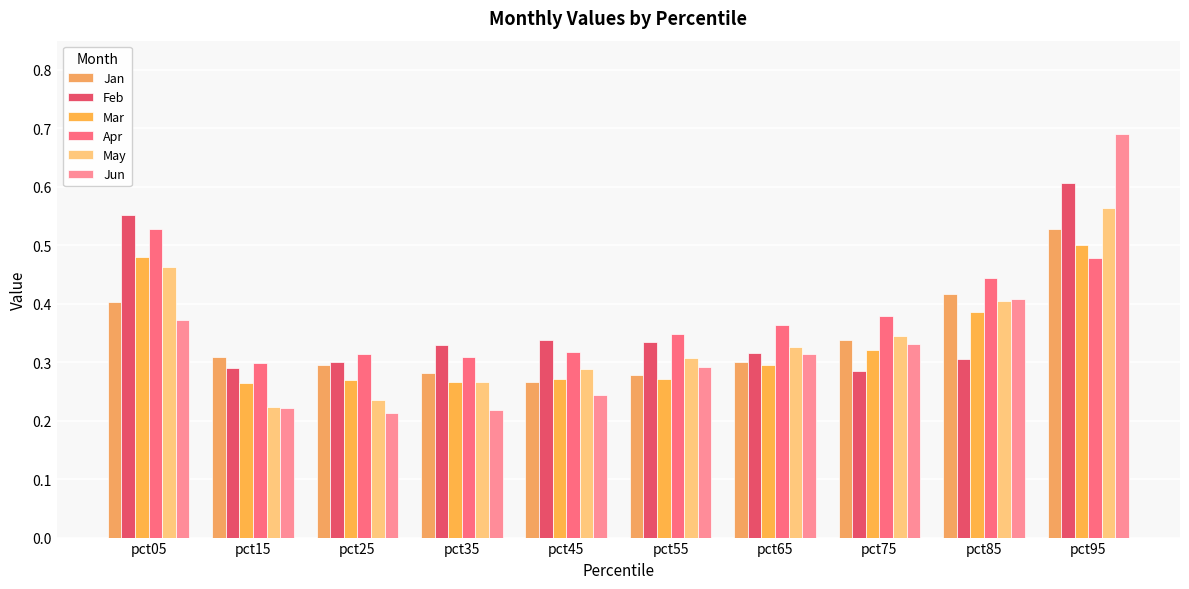

Are the bars grouped side by side (vs. stacked)?

Yes